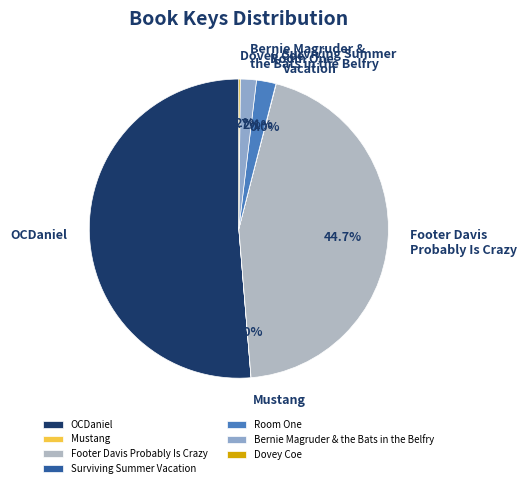

What portion of the pie excludes Footer Davis Probably Is Crazy?

55.3%